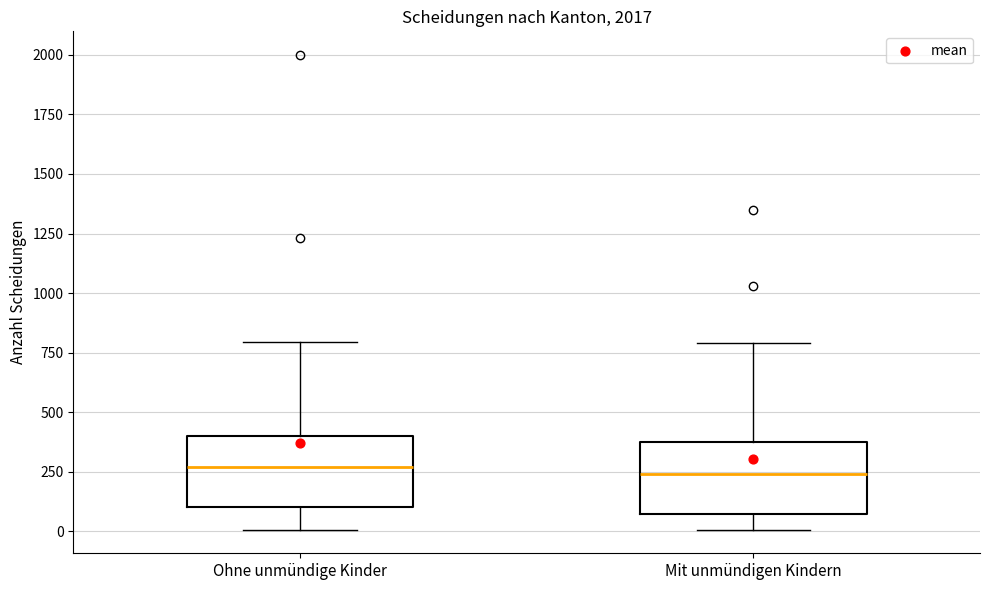

Reading left to right, transcribe this box plot: for each box, give where its median line is, the range the box spans, and where its two whiskers end, as read against the y-axis. The values are not printed on the chart, so give them approximately, as read against the axis.

Ohne unmündige Kinder: median 250, box 100 to 400, whiskers 0 to 800
Mit unmündigen Kindern: median 250, box 50 to 400, whiskers 0 to 800